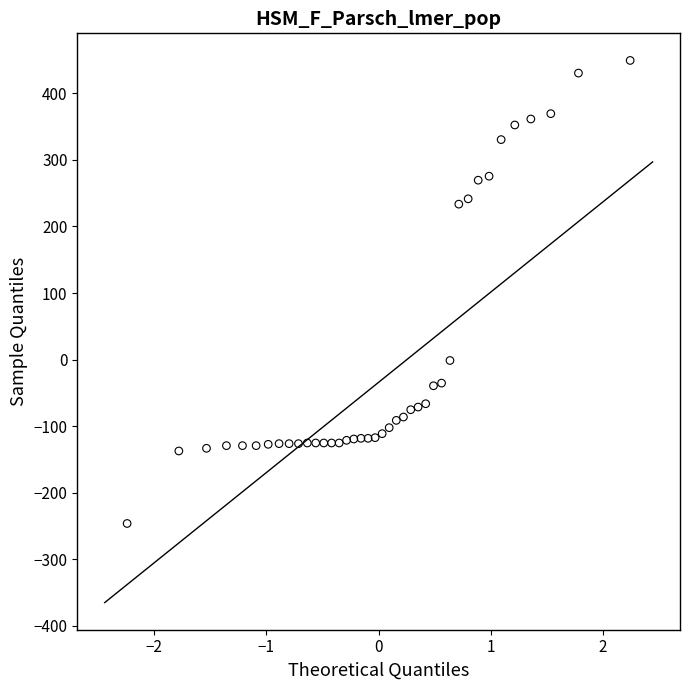

What is the range of X values (max minus min)?

4.5